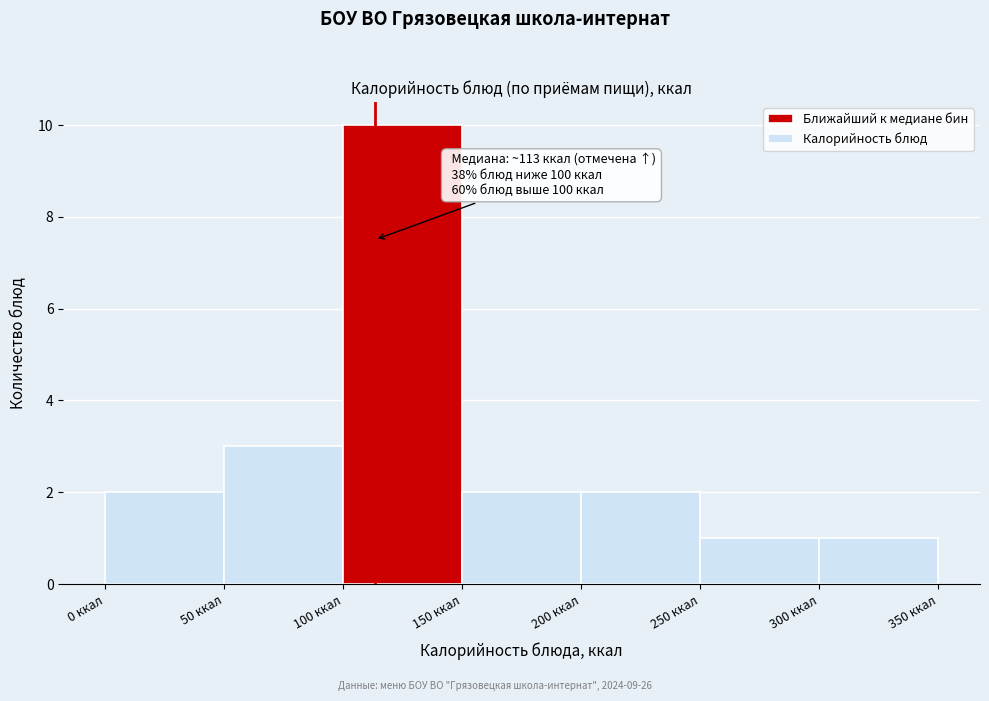

Which range on the x-axis has the tallest bar?

100 to 150